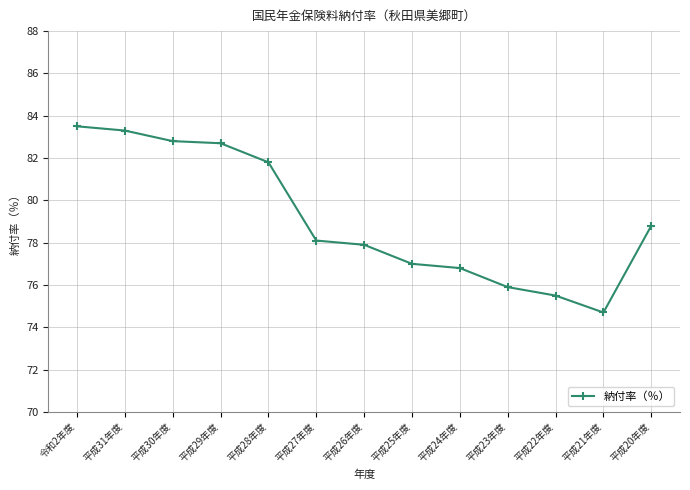

Which category has the highest value across all series?

令和2年度